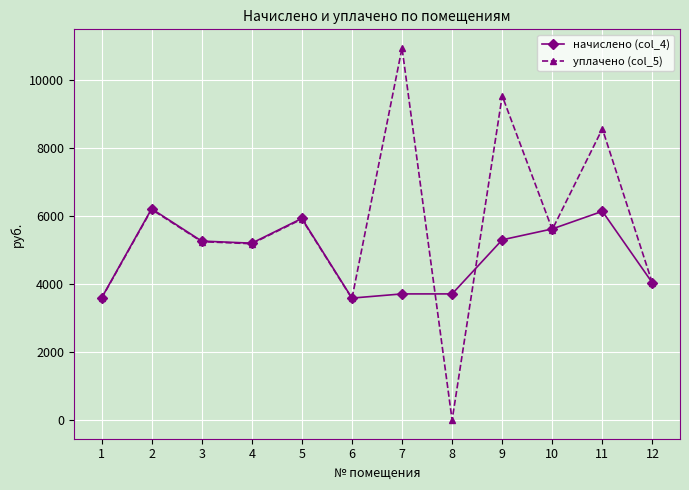

True or false: начислено (col_4) has more than 0 interior local peaks.

True